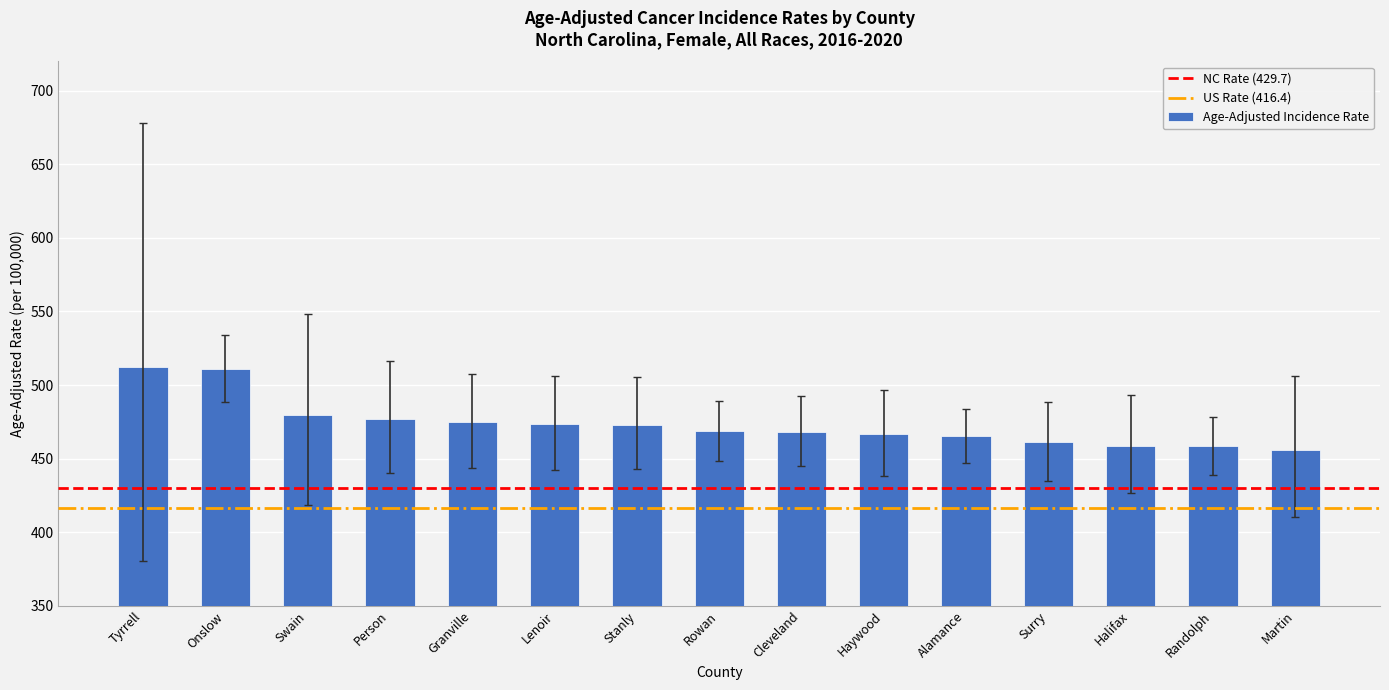

What is the sum of all values?

7103.3